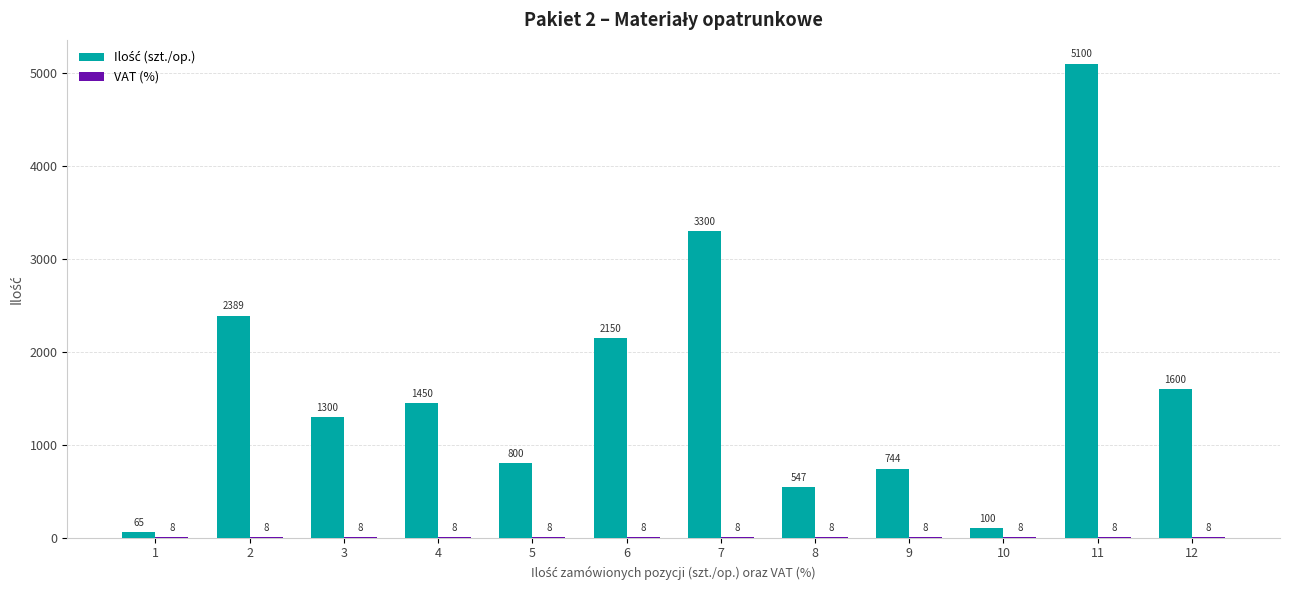

At which category is the sum across all series the highest?

11